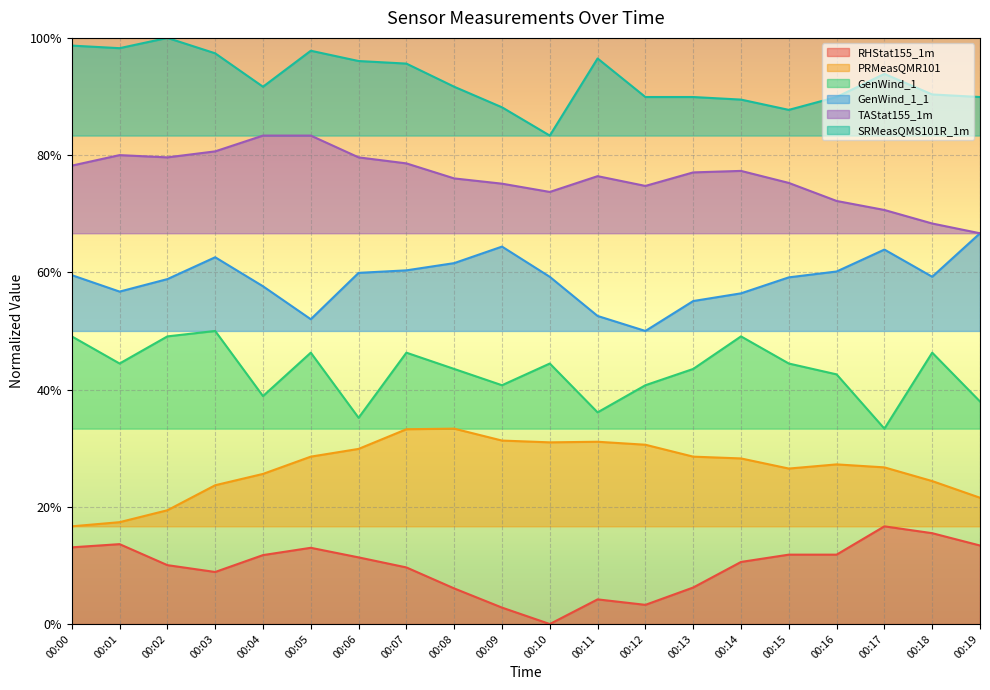

At which category is the sum across all series the highest?

00:07